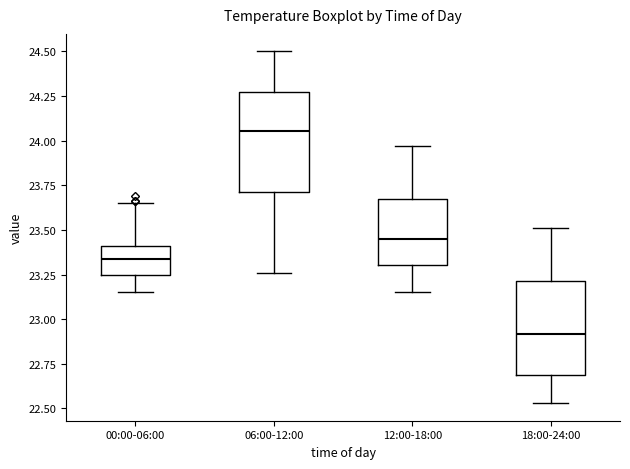

Where does the lower whisker of the box for 00:00-06:00 end on the y-axis? The values are not printed on the chart, so give them approximately, as read against the axis.

23.15